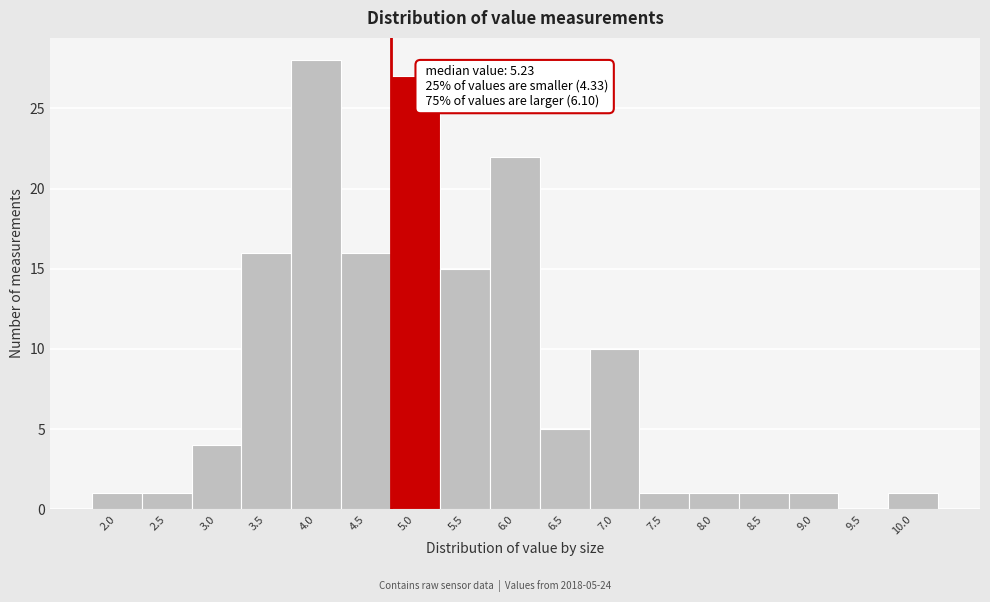

Reading left to right, what are all the values shown in this chart?

2.0=1	2.5=1	3.0=4	3.5=16	4.0=28	4.5=16	5.0=27	5.5=15	6.0=22	6.5=5	7.0=10	7.5=1	8.0=1	8.5=1	9.0=1	9.5=0	10.0=1